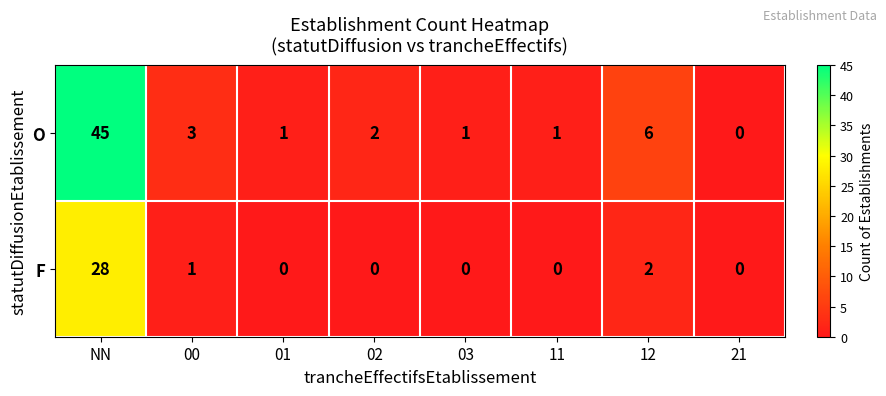

What is the sum of the O values at 01 and NN?

46